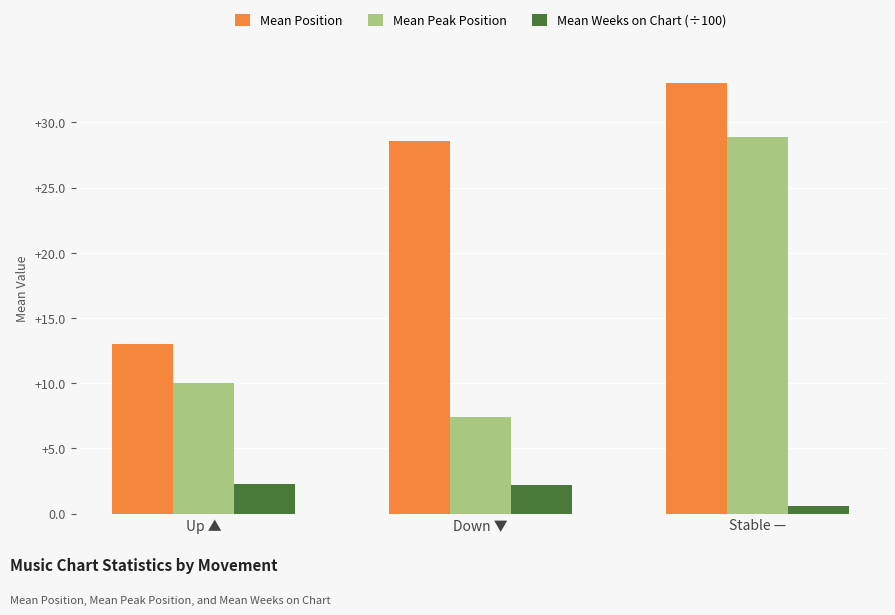

What is the difference between the second highest and minimum values in the Mean Peak Position series?

2.6